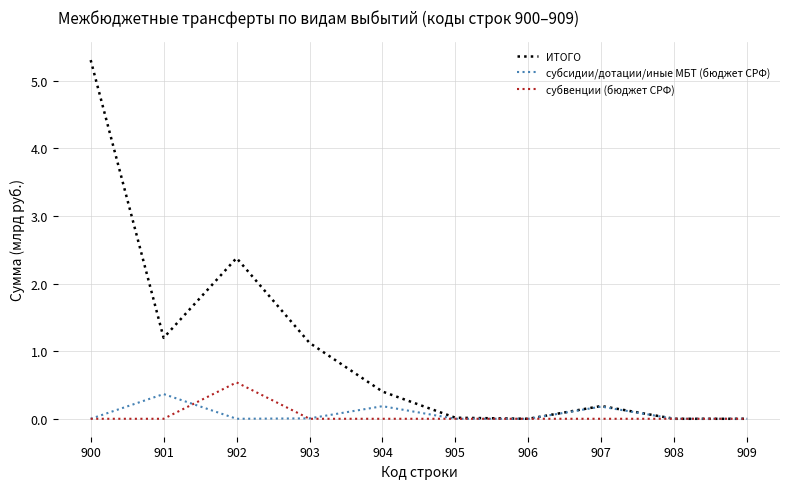

Is the value of субвенции (бюджет СРФ) at 904 greater than the value of субсидии/дотации/иные МБТ (бюджет СРФ) at 907?

No